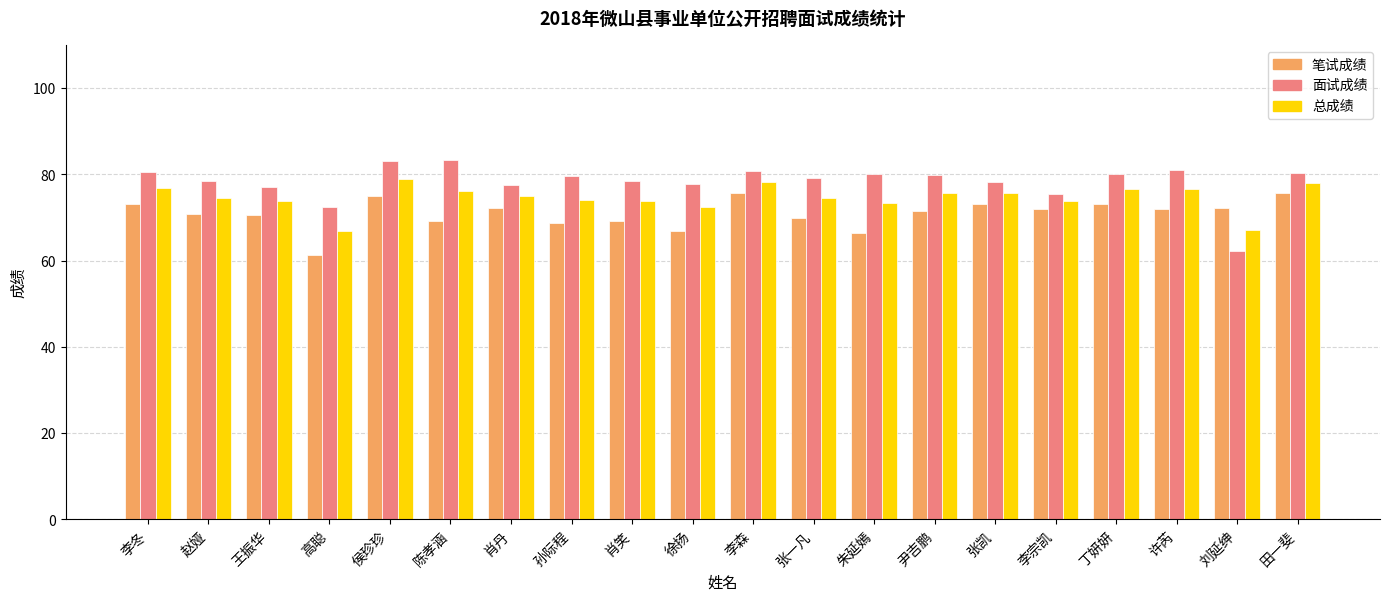

What is the spread (max minus min) of values at 田一斐?

4.6